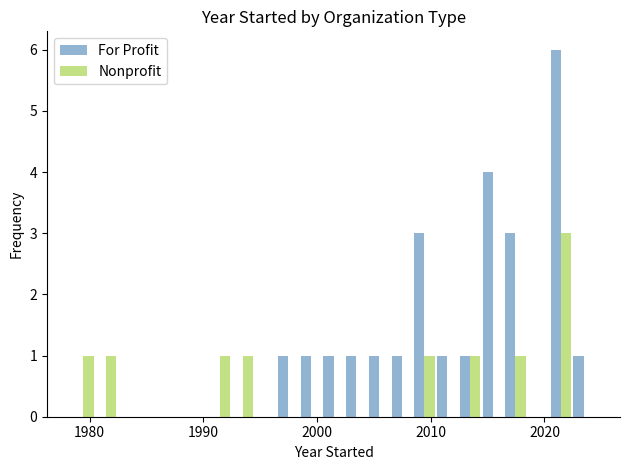

Which series has the largest total across all categories?

For Profit